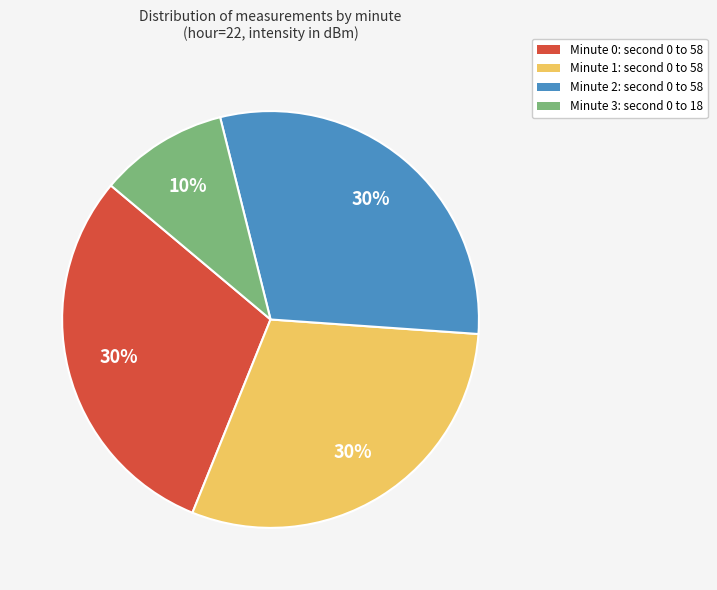

What is the smallest slice in the pie chart?

Minute 3